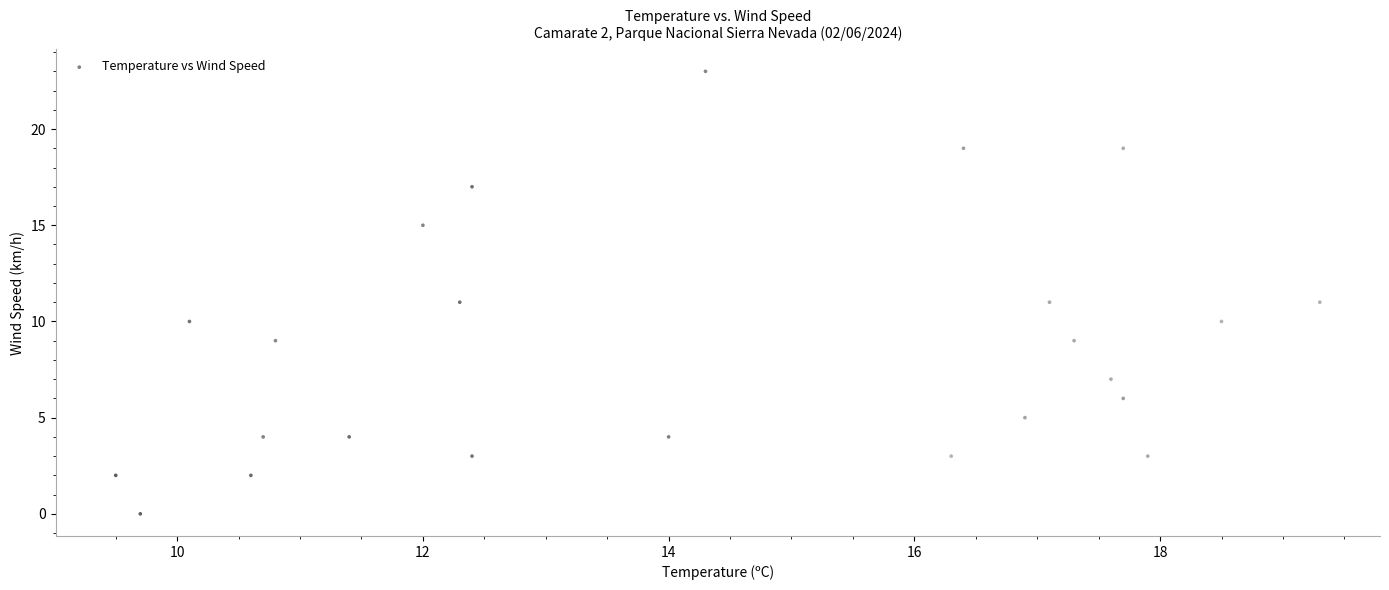

What is the range of Y values (max minus min)?

23